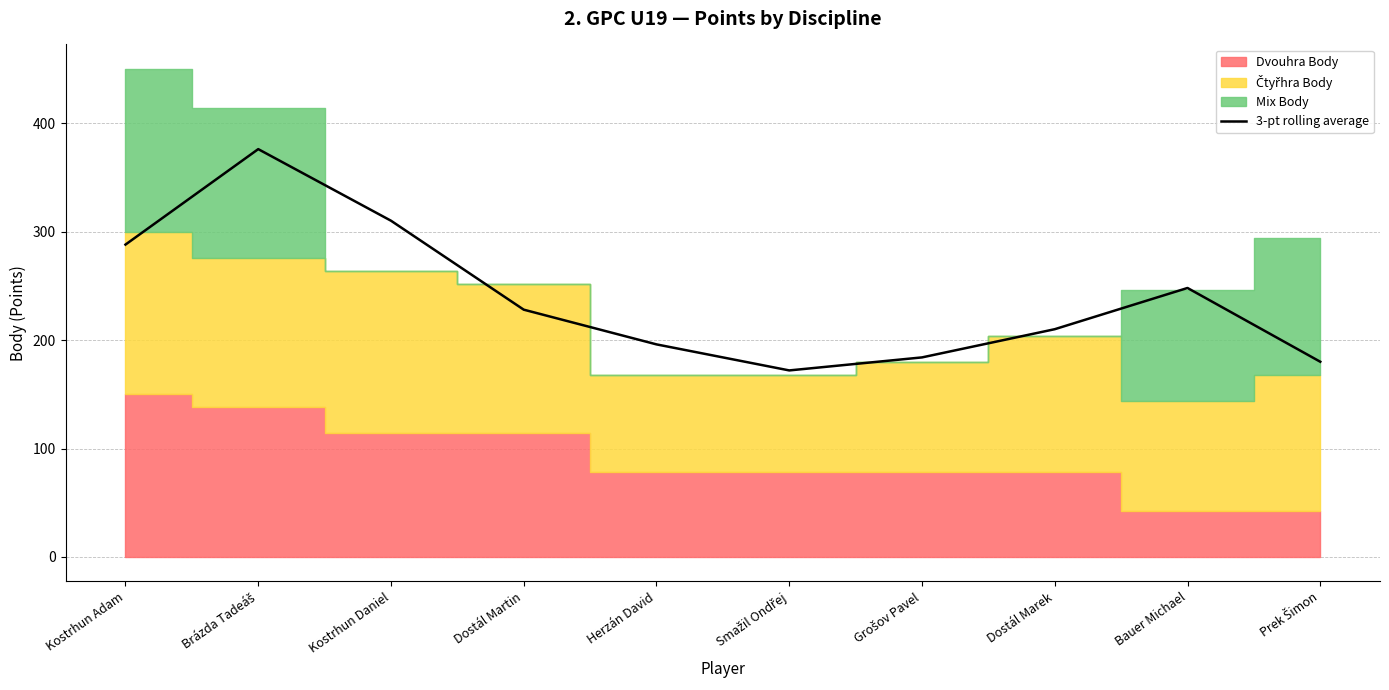

Read the value at Dostál Marek, to the nearest 10.

210